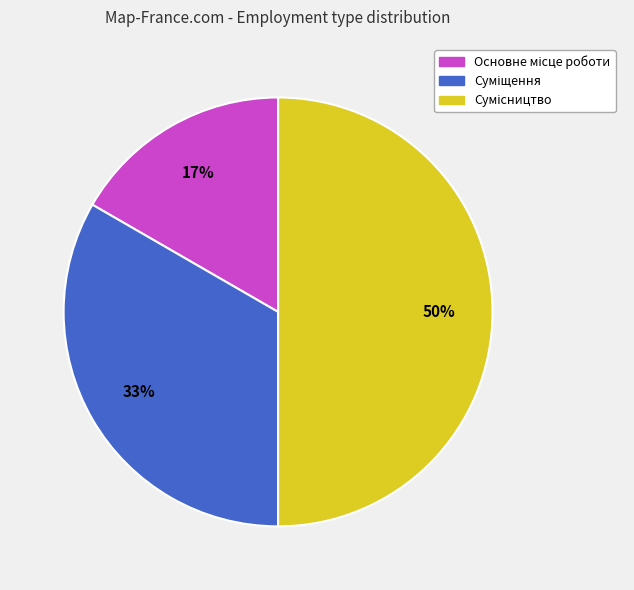

To the nearest percent, what is the average slice percentage?

33%